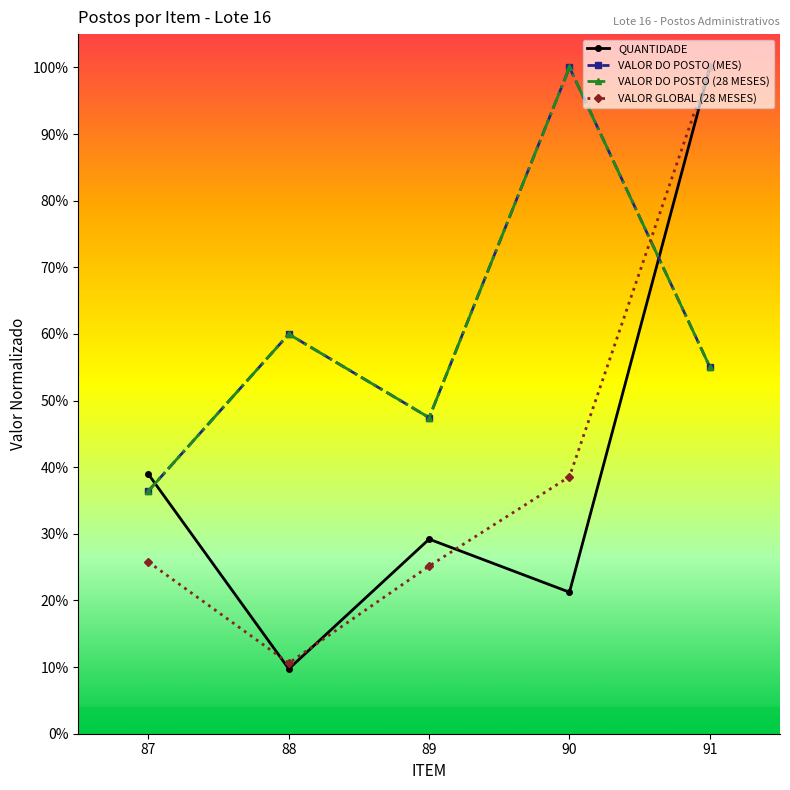

What is the difference between the highest and lowest values at 89?

0.2